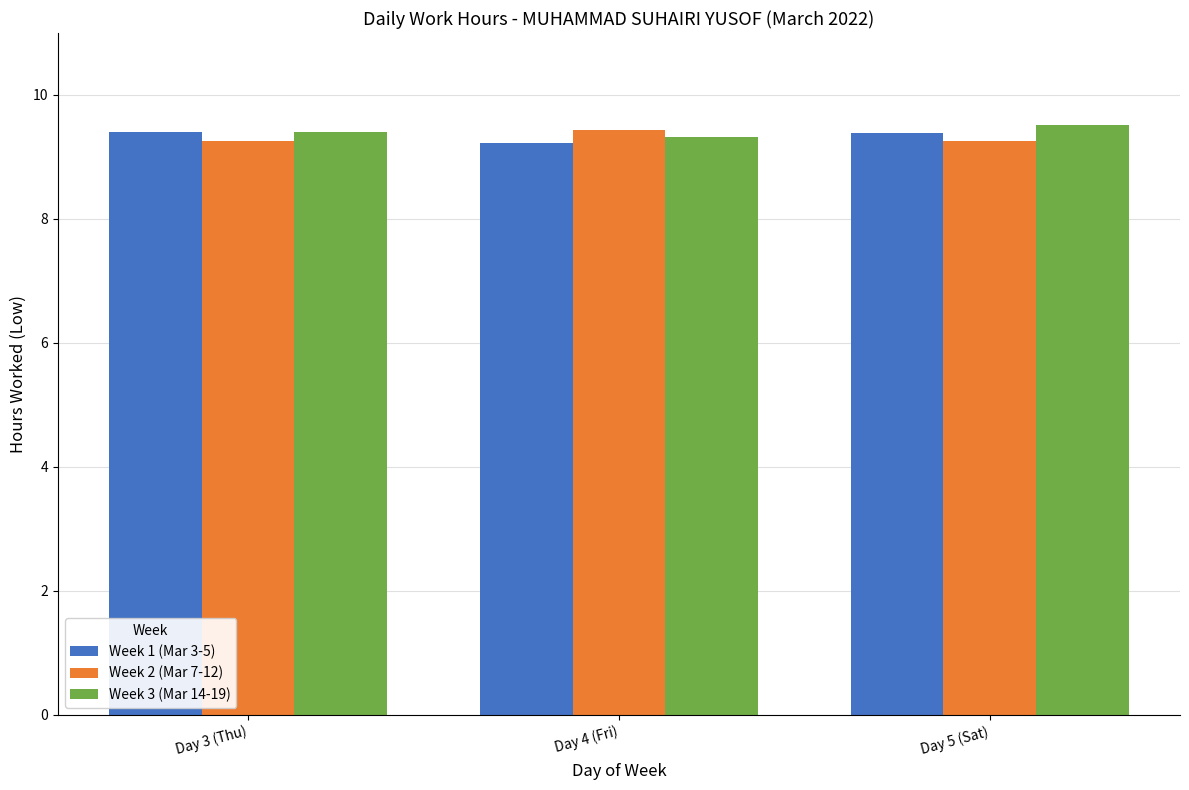

How many Week 1 (Mar 3-5) values are between 9 and 10?

3